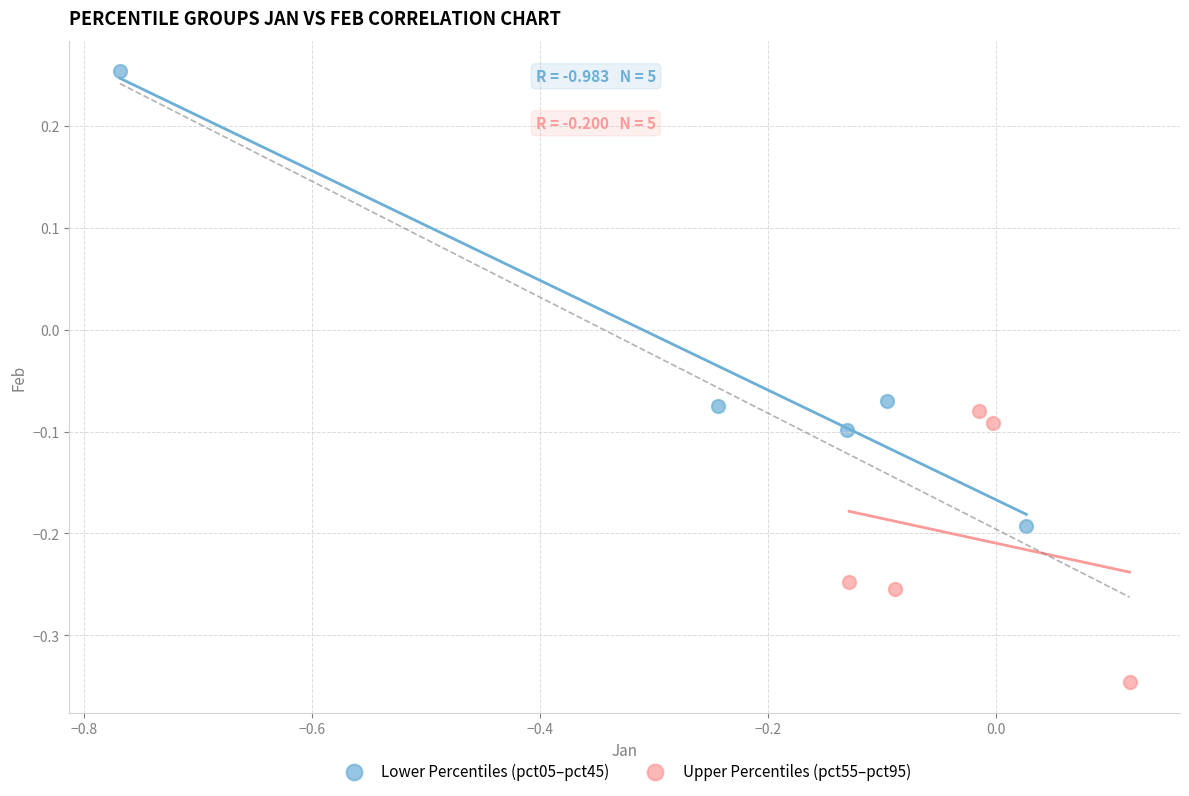

Which series reaches the minimum Y coordinate?

Upper Percentiles (pct55–pct95)